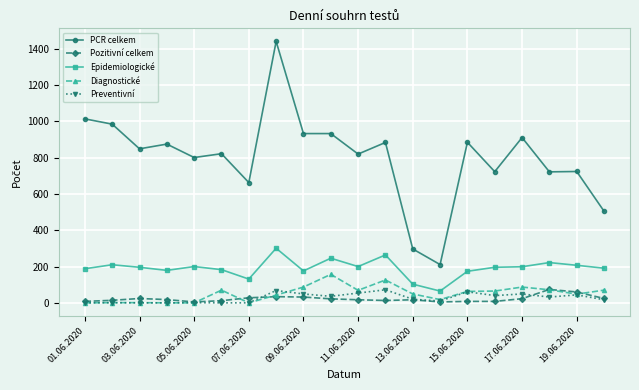

Which series has the largest total across all categories?

PCR celkem